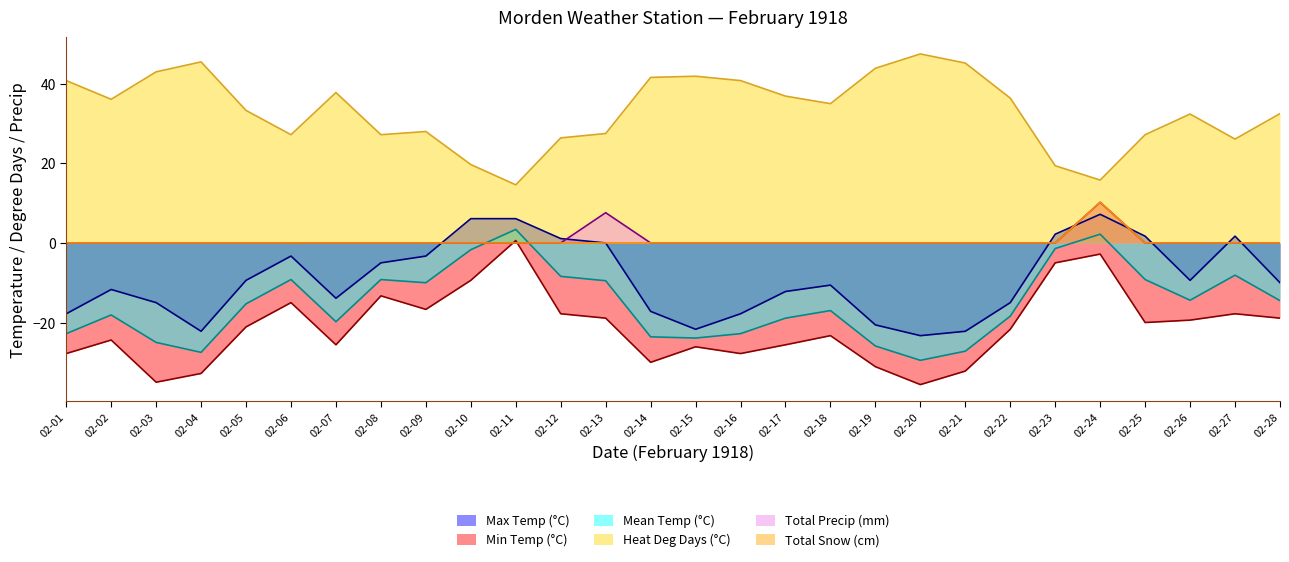

True or false: Total Snow (cm) and Total Precip (mm) intersect in this chart.

False